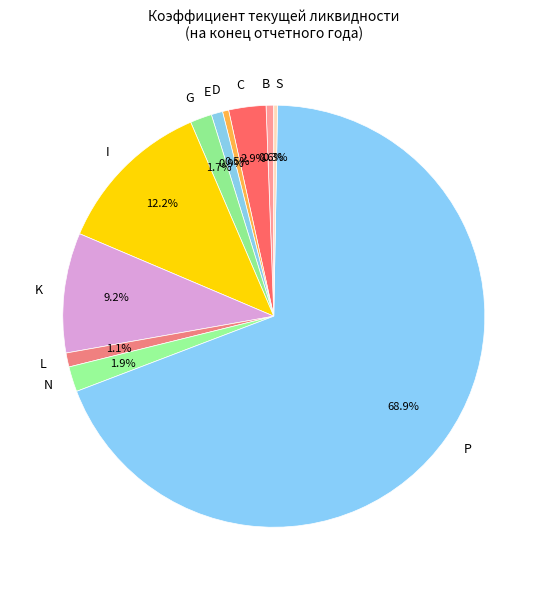

Which category has the biggest portion of the pie?

P